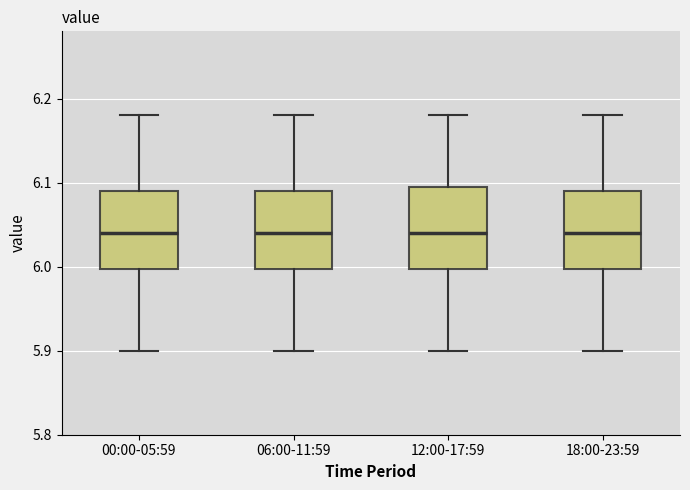

Reading left to right, transcribe this box plot: for each box, give where its median line is, the range the box spans, and where its two whiskers end, as read against the y-axis. The values are not printed on the chart, so give them approximately, as read against the axis.

00:00-05:59: median 6.04, box 6.00 to 6.09, whiskers 5.90 to 6.18
06:00-11:59: median 6.04, box 6.00 to 6.09, whiskers 5.90 to 6.18
12:00-17:59: median 6.04, box 6.00 to 6.10, whiskers 5.90 to 6.18
18:00-23:59: median 6.04, box 6.00 to 6.09, whiskers 5.90 to 6.18